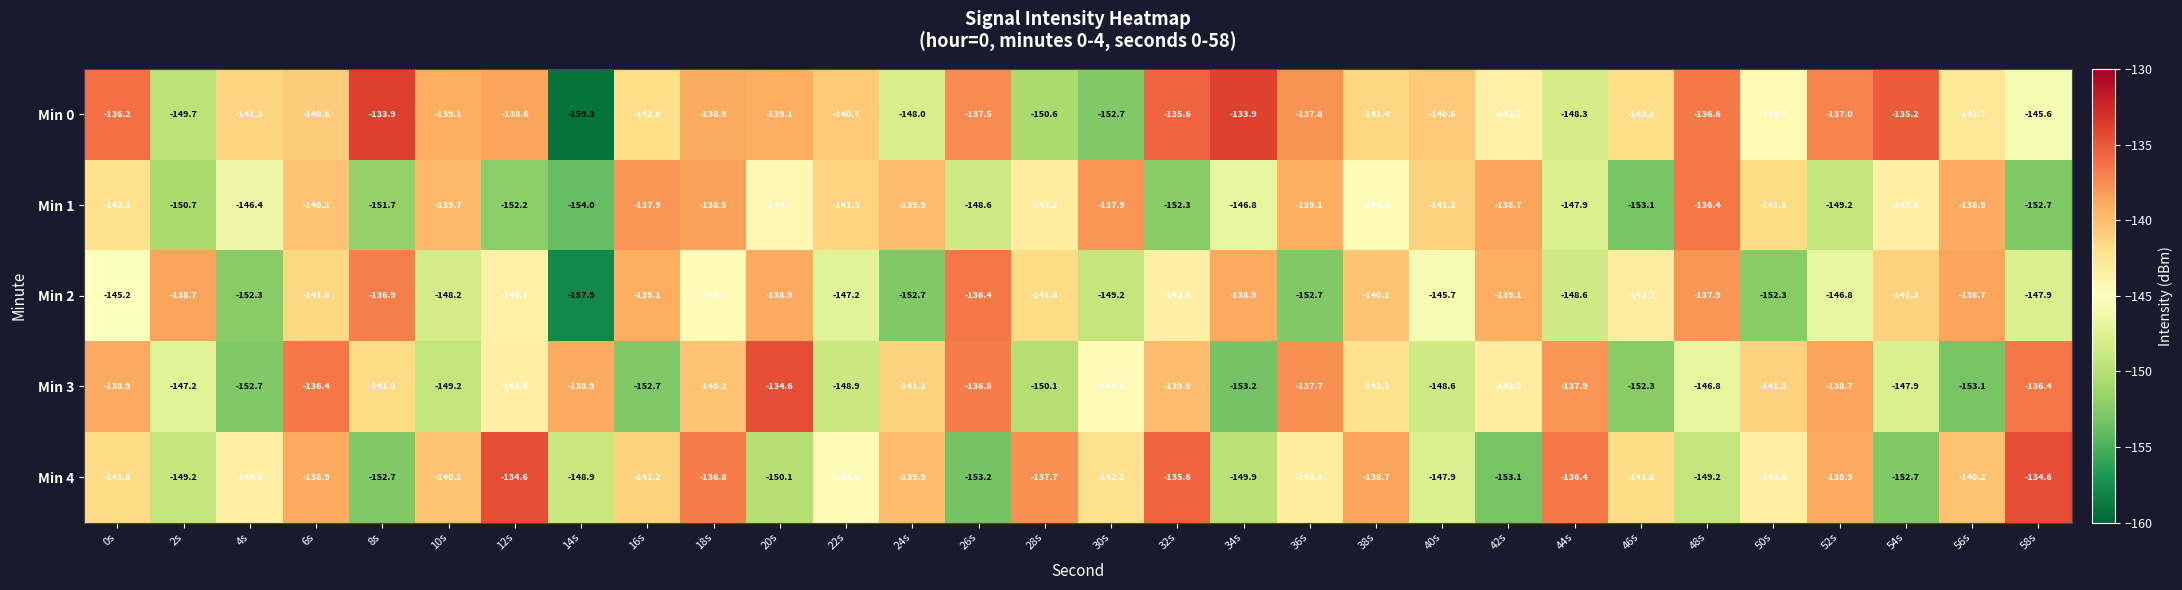

How many values in the Min 2 series exceed -143?

13